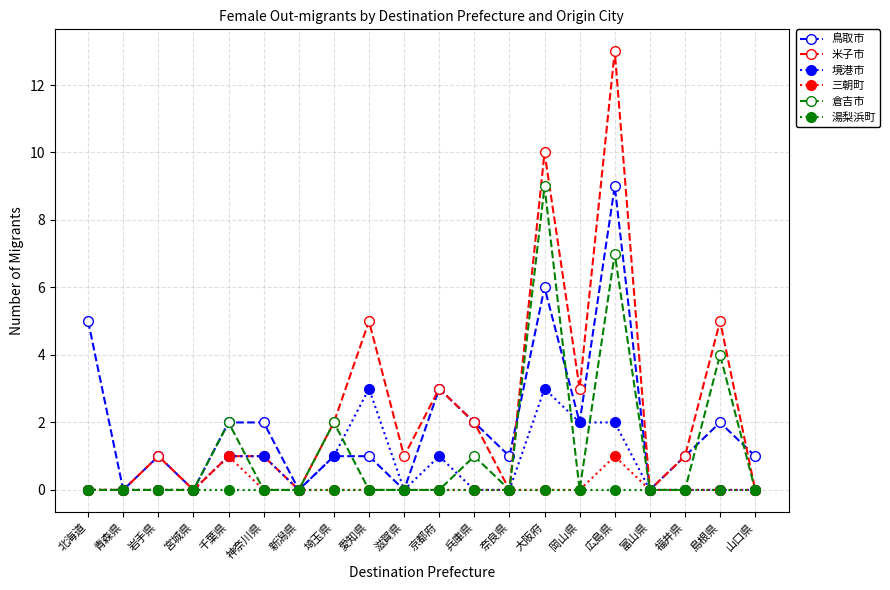

Count the number of data series in this chart.

6